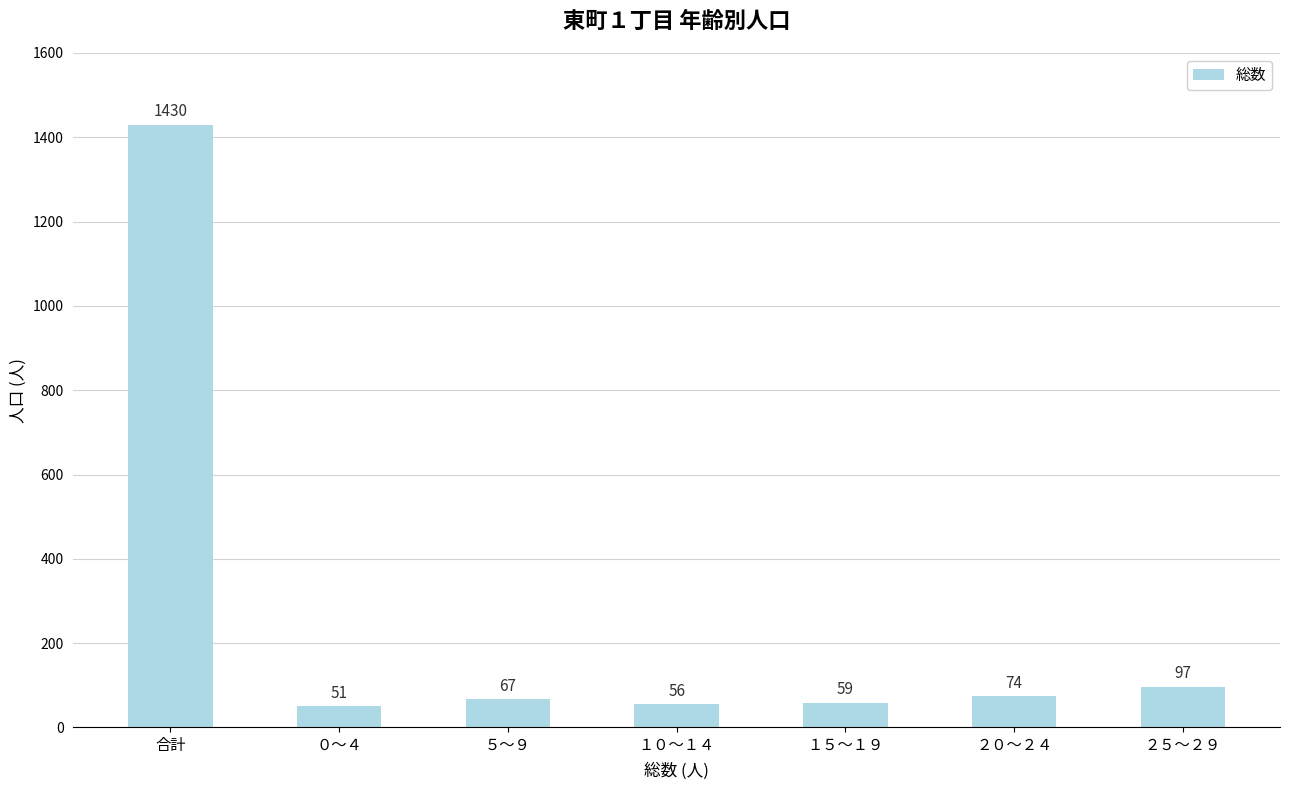

Between １５～１９ and ２０～２４, which is larger?

２０～２４